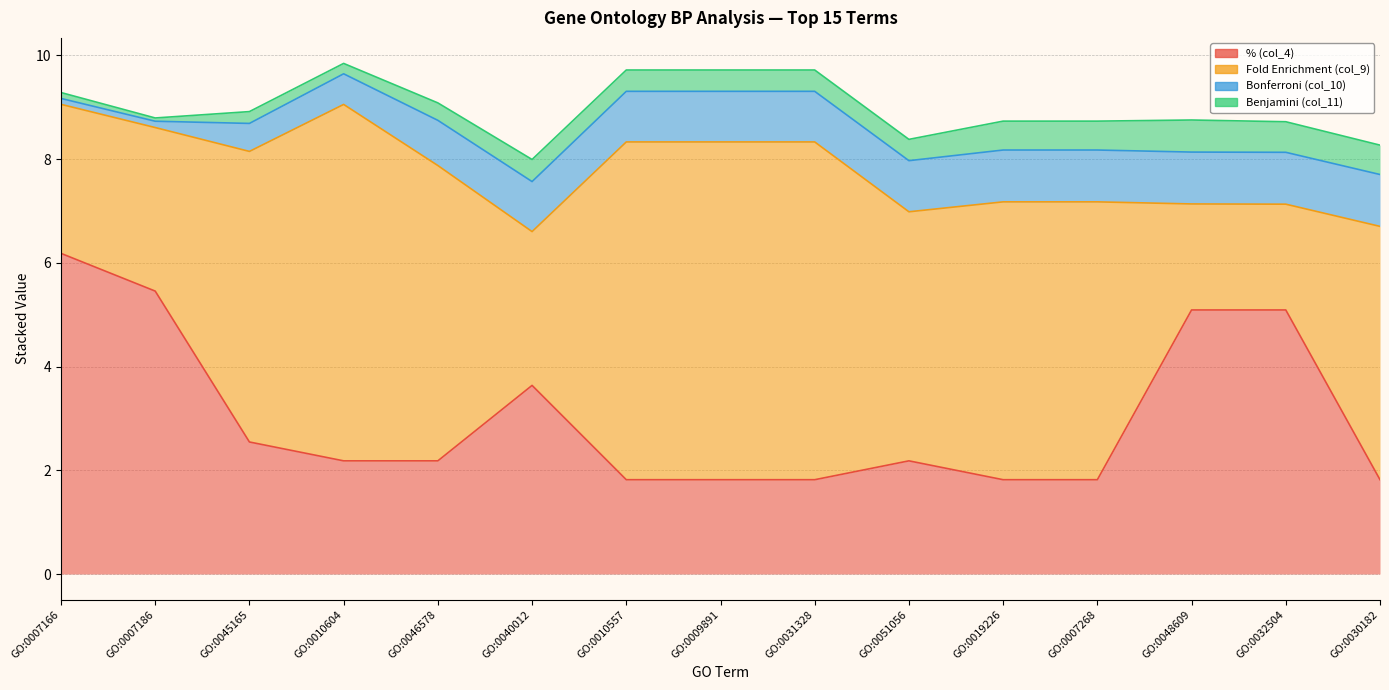

Is it true that Benjamini (col_11) equals 0.4 at GO:0045165?

False